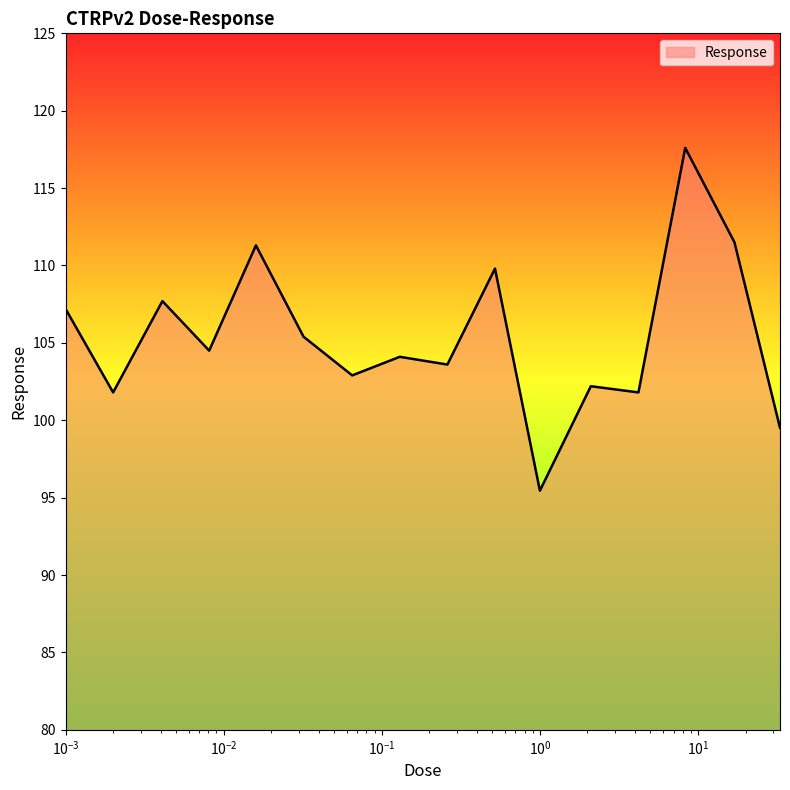

What is the smallest value displayed?

95.5